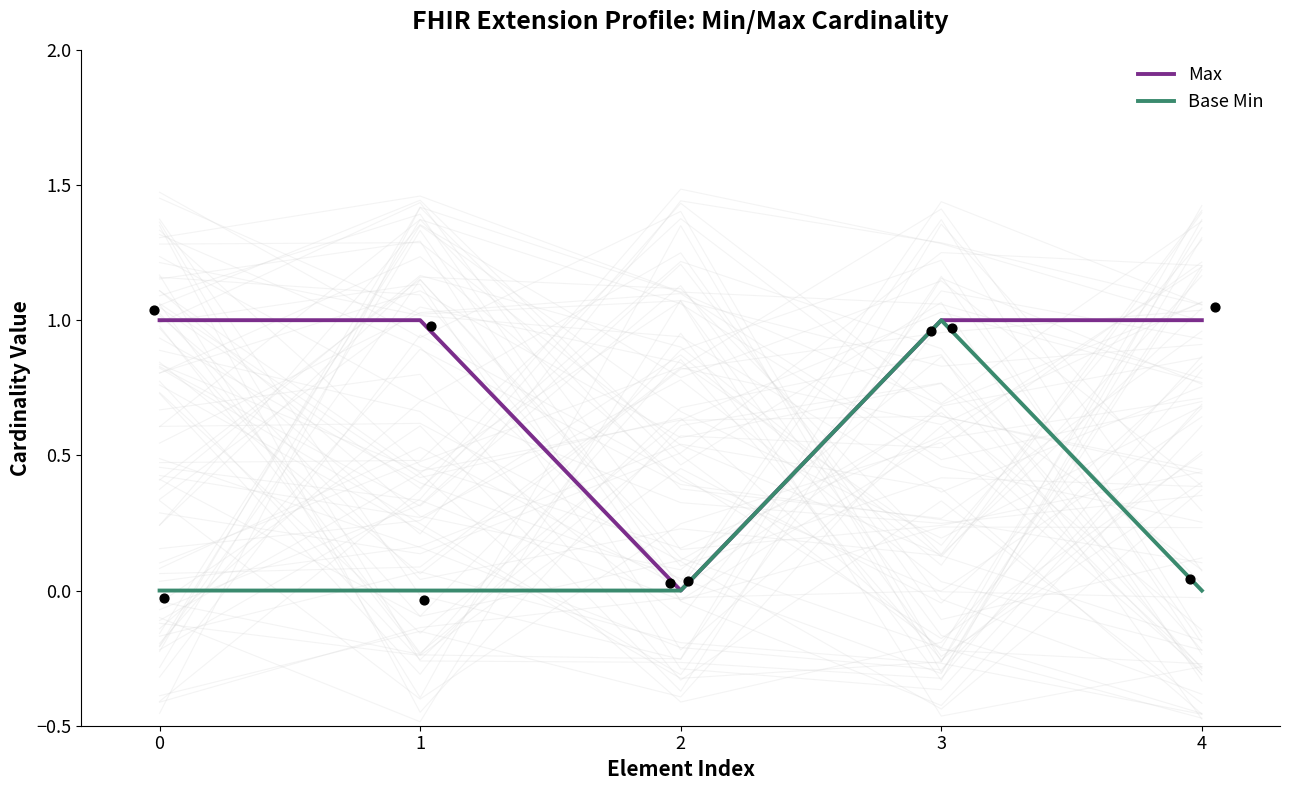

What are all the series names shown in the legend?

Max, Base Min